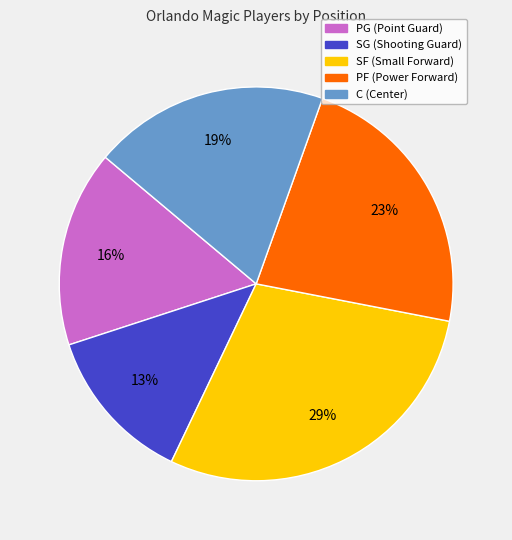

Between C and SF, which is larger?

SF